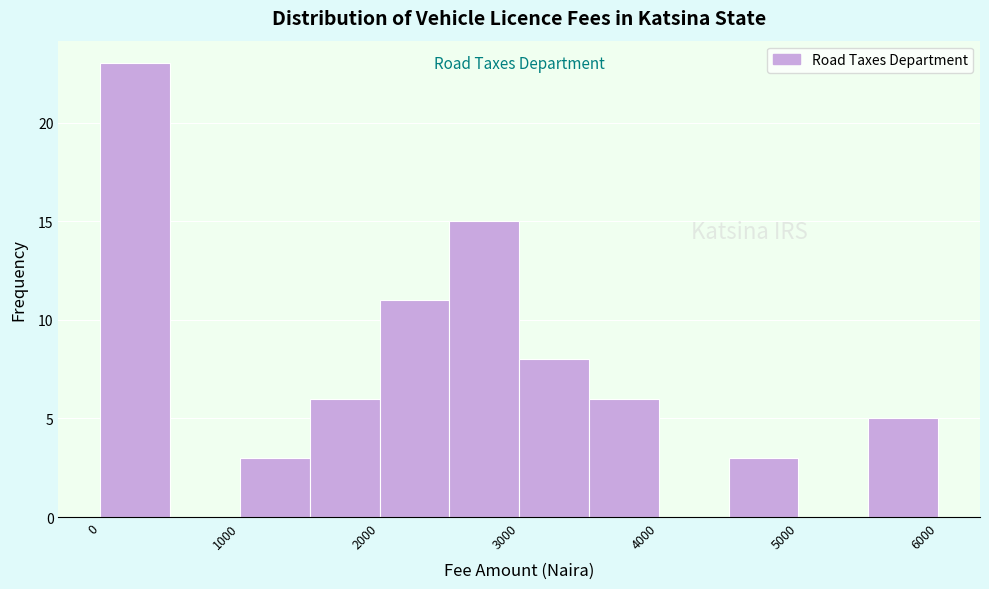

Reading left to right, transcribe this chart: for each bar, give the range it covers on the x-axis and its height. The values are not printed on the chart, so give them approximately, as read against the axis.

0 to 500: 23
500 to 1000: 0
1000 to 1500: 3
1500 to 2000: 6
2000 to 2500: 11
2500 to 3000: 15
3000 to 3500: 8
3500 to 4000: 6
4000 to 4500: 0
4500 to 5000: 3
5000 to 5500: 0
5500 to 6000: 5